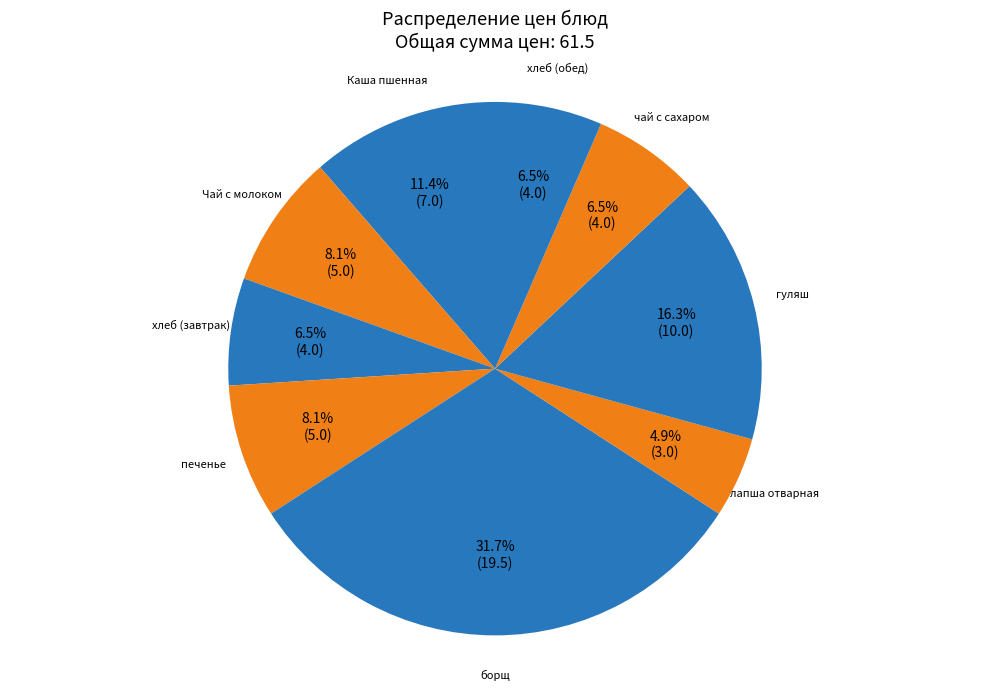

What portion of the pie excludes печенье?

91.9%